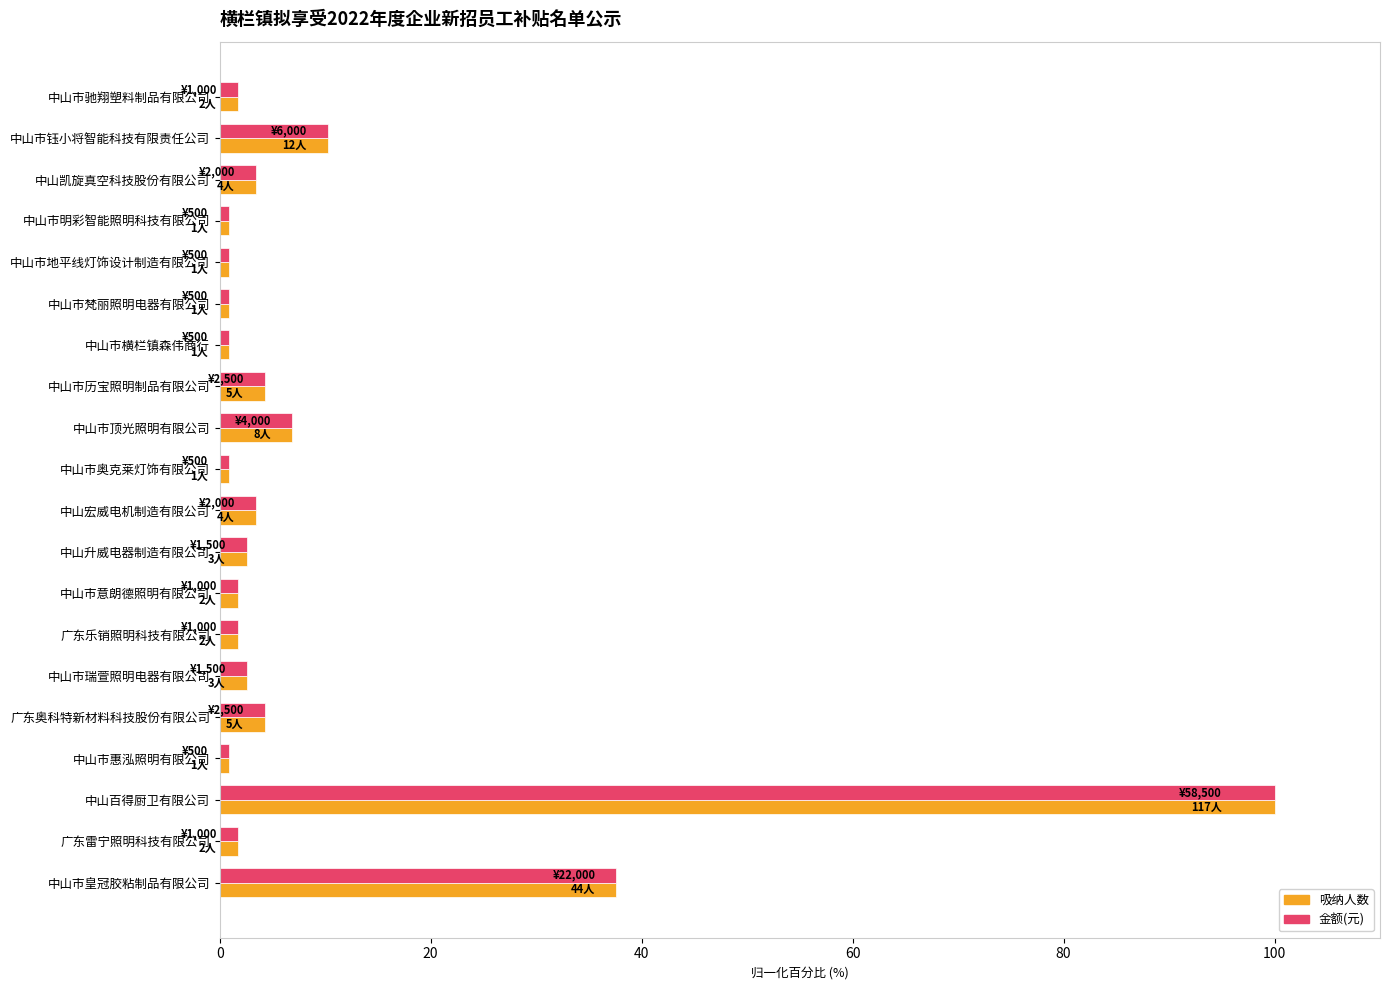

At which category is the sum across all series the highest?

中山百得厨卫有限公司